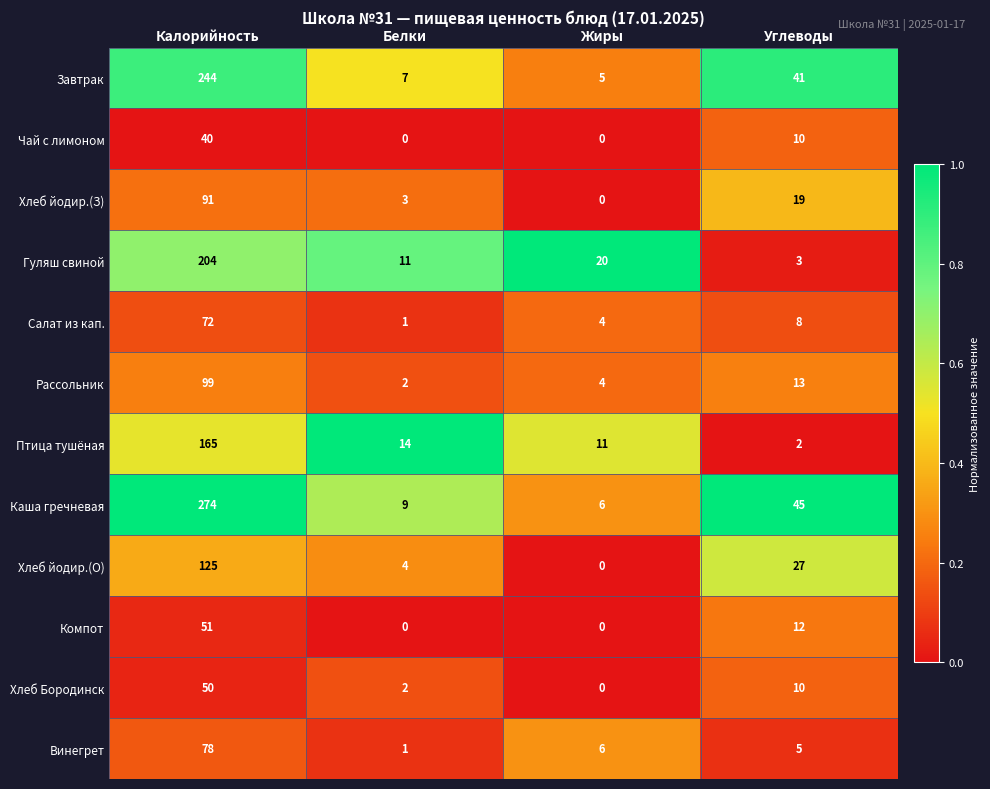

Which label corresponds to the largest value in the chart?

Калорийность